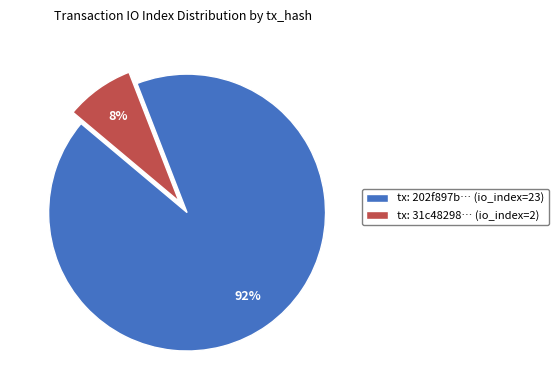

Which has a higher value, tx: 31c48298… (io_index=2) or tx: 202f897b… (io_index=23)?

tx: 202f897b… (io_index=23)